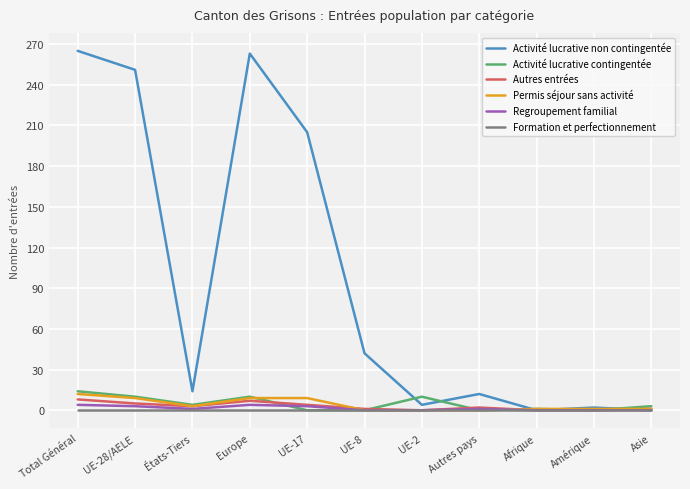

Which series has the largest total across all categories?

Activité lucrative non contingentée